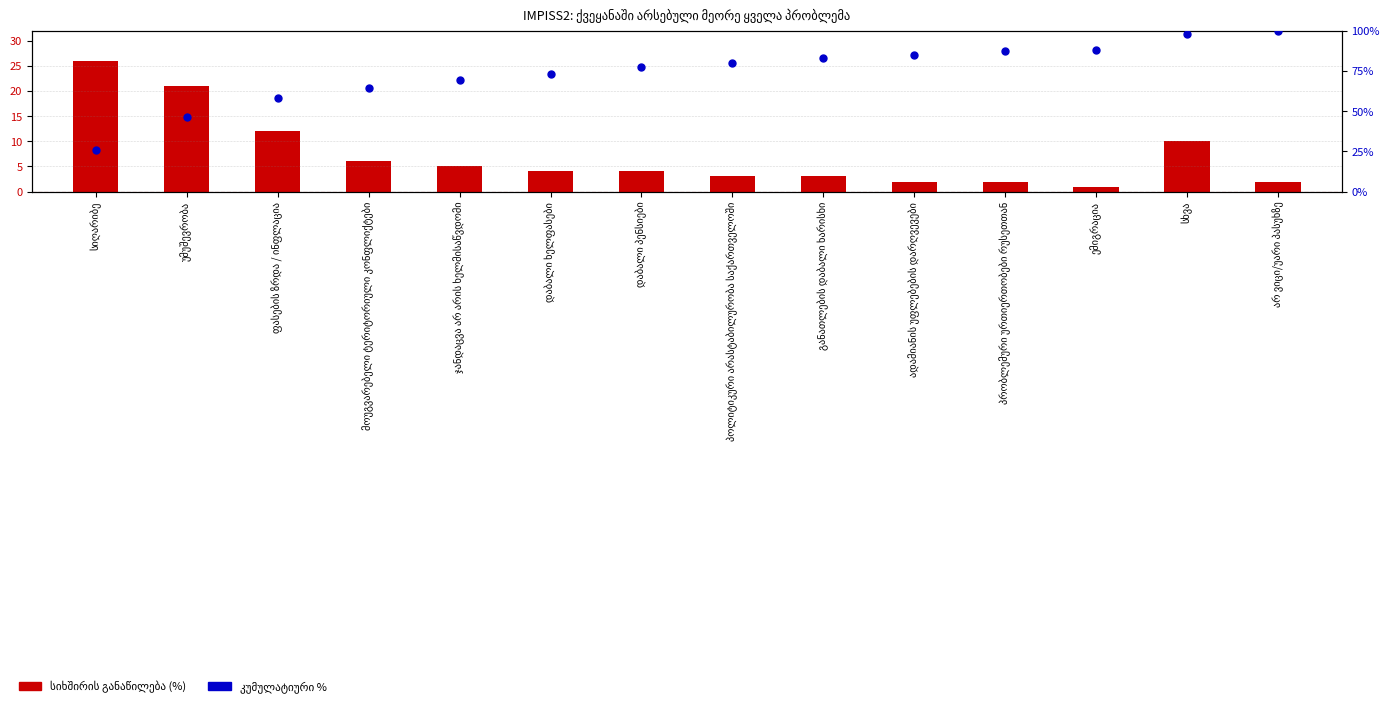

Is the value of სიხშირის განაწილება (%) at ფასების ზრდა / ინფლაცია greater than the value of კუმულატიური % at არ ვიცი/უარი პასუხზე?

No